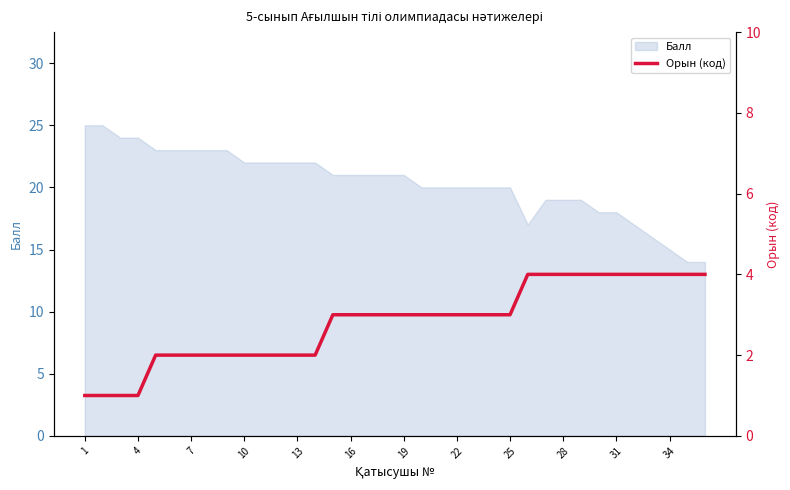

Count the values in the range 2 to 4.

32